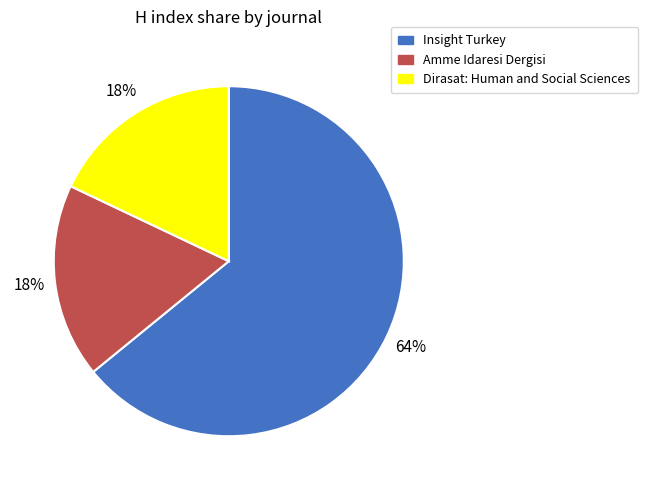

Approximately how many times larger is the value at Dirasat: Human and Social Sciences compared to Amme Idaresi Dergisi?

1.0